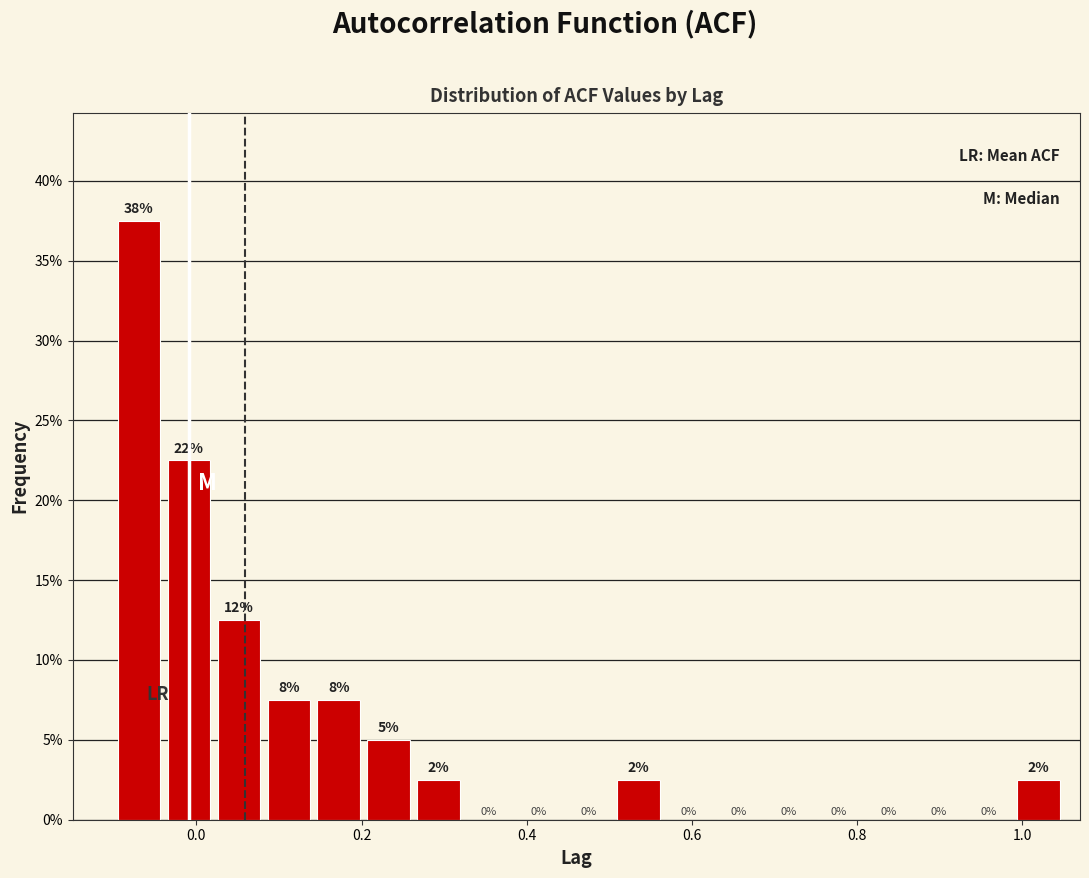

Around what value on the x-axis is the tallest bar? Give the approximate position of its centre, as read against the axis.

-0.06